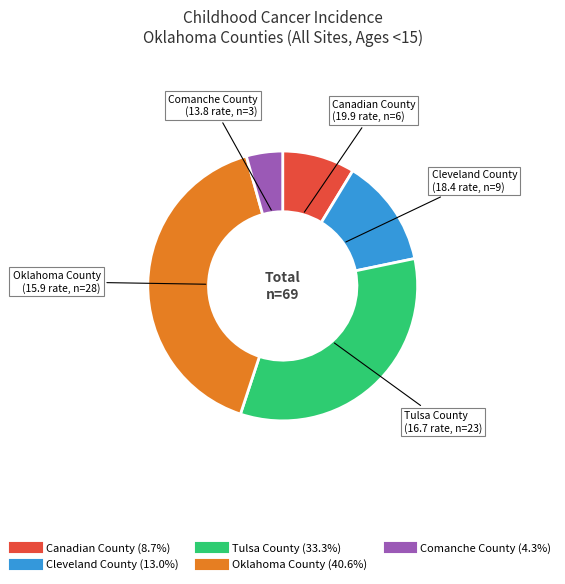

How many segments does this pie chart have?

5